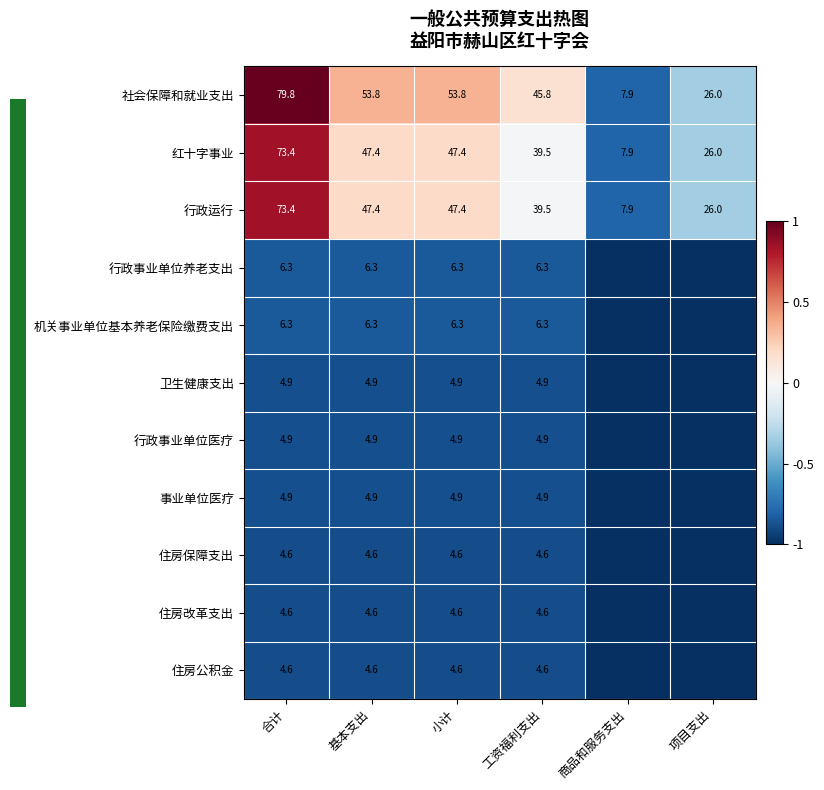

The value of 社会保障和就业支出 at 工资福利支出 is 16.6. True or false?

False